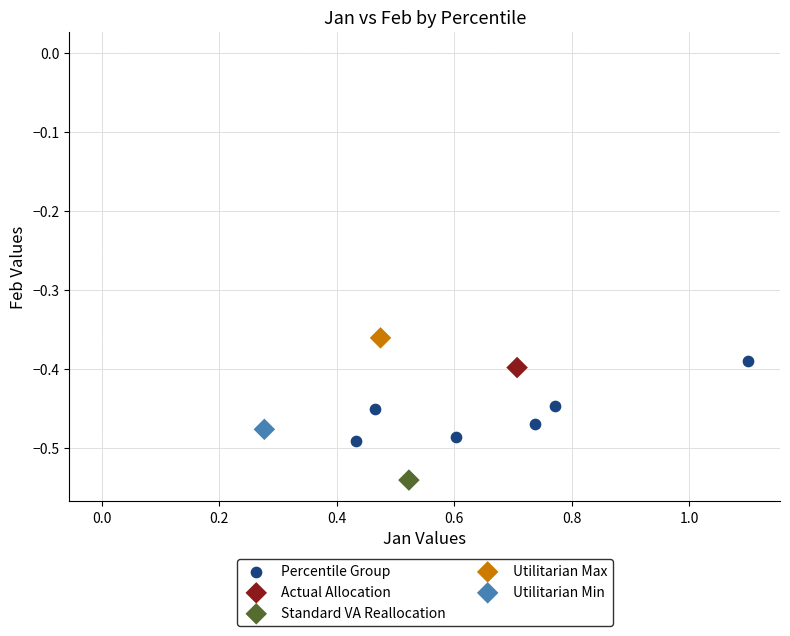

What are all the series names shown in the legend?

Percentile Group, Actual Allocation, Standard VA Reallocation, Utilitarian Max, Utilitarian Min